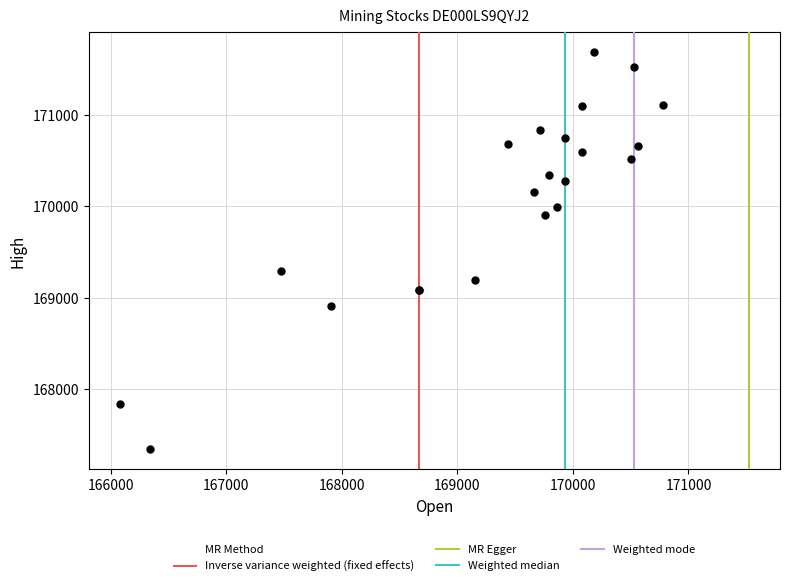

What Y value in the scatter plot is closest to 169517?

169297